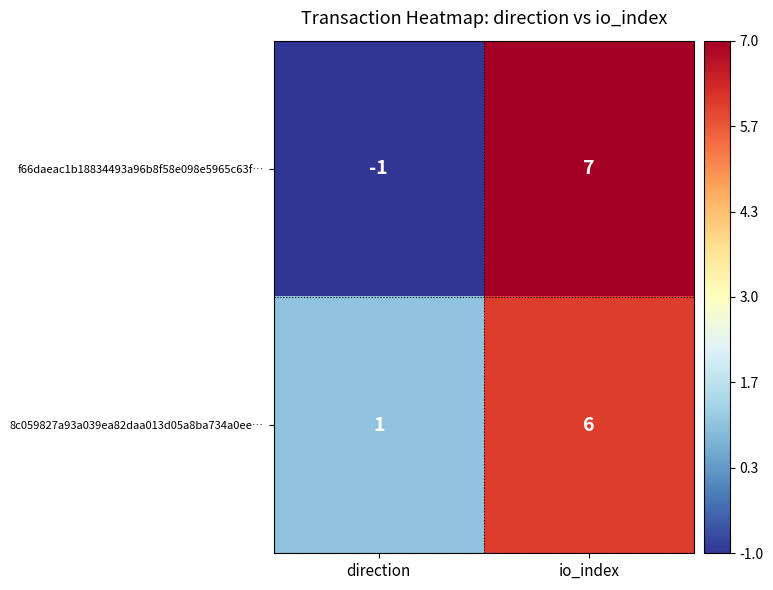

Is it true that 8c059827a93a039ea82daa013d05a8ba734a0ee… equals 1 at direction?

True